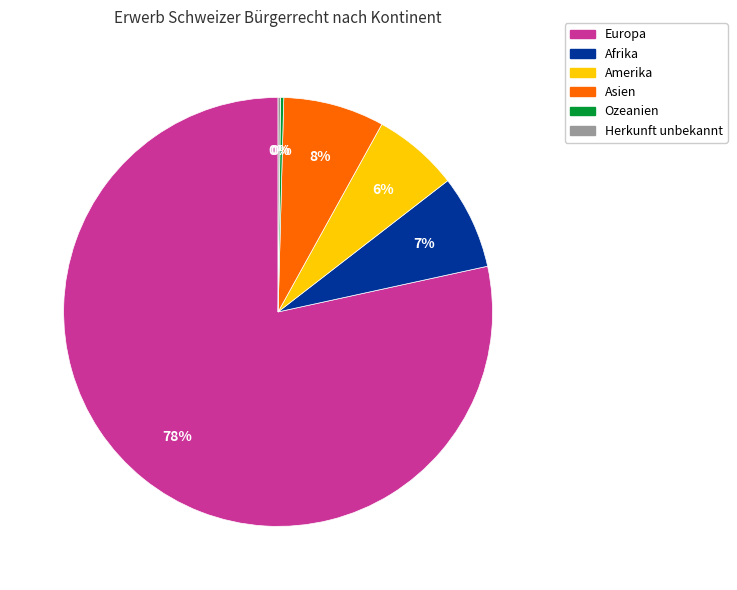

True or false: Afrika accounts for 7% of the total.

True